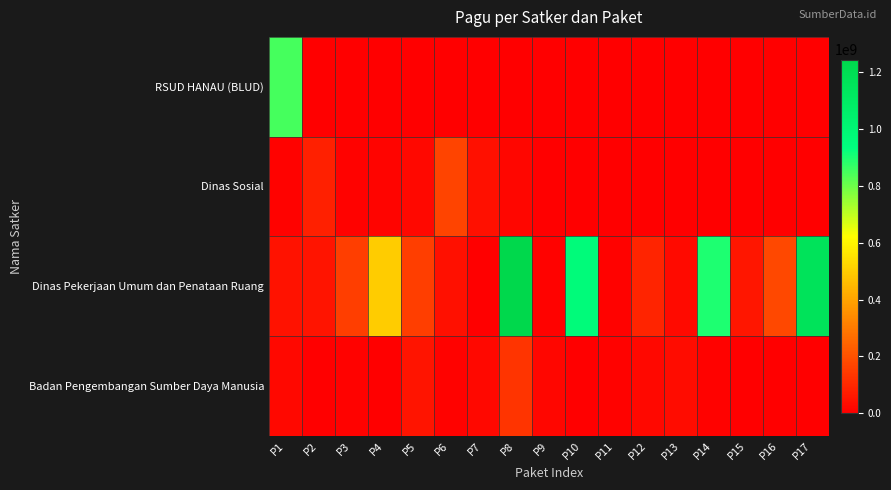

At P16, list the series in order from largest to smallest.

Dinas Pekerjaan Umum dan Penataan Ruang, RSUD HANAU (BLUD), Dinas Sosial, Badan Pengembangan Sumber Daya Manusia